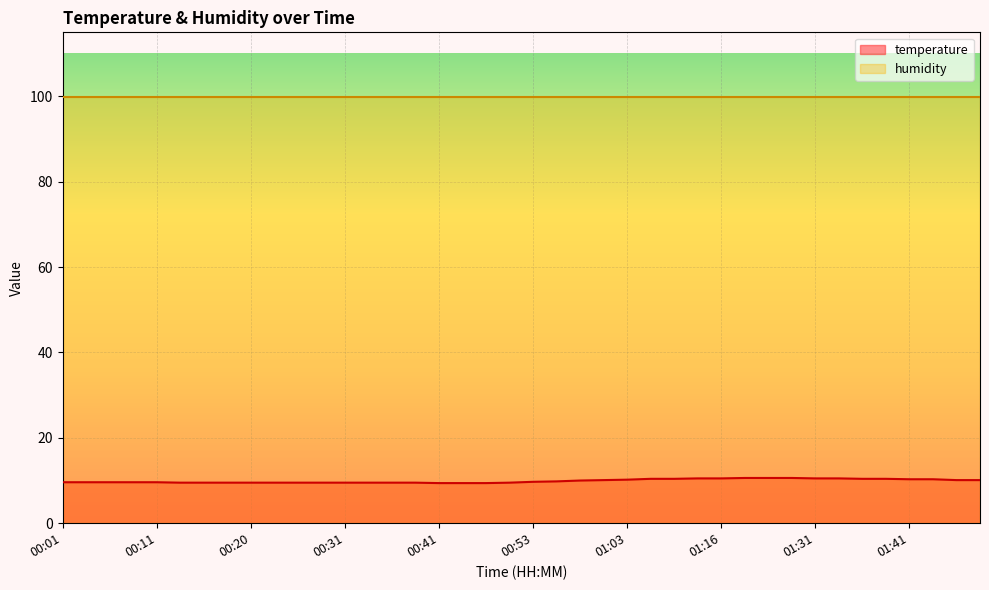

At which category does the chart reach its peak across all series?

01:18